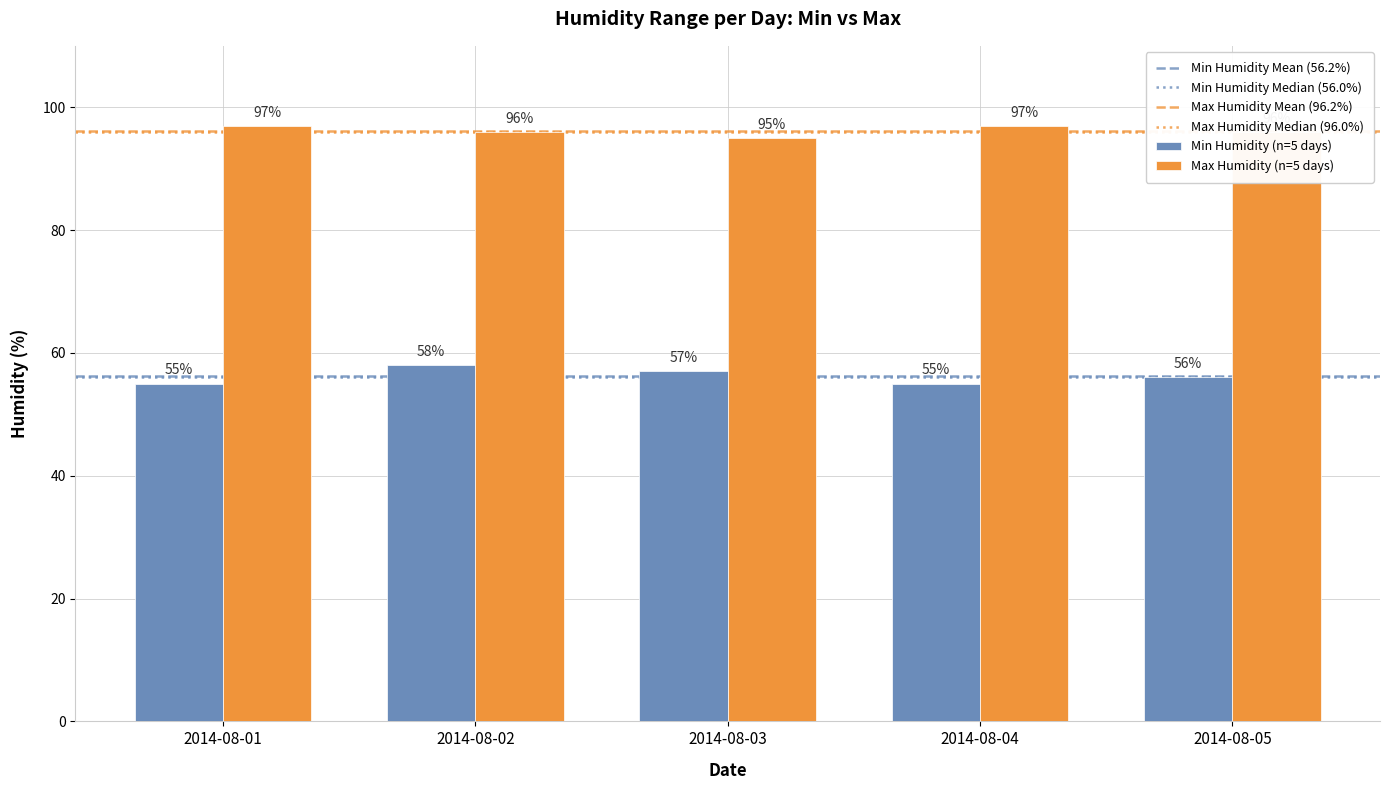

Is it true that Max Humidity (n=5 days) equals 46 at 2014-08-05?

False